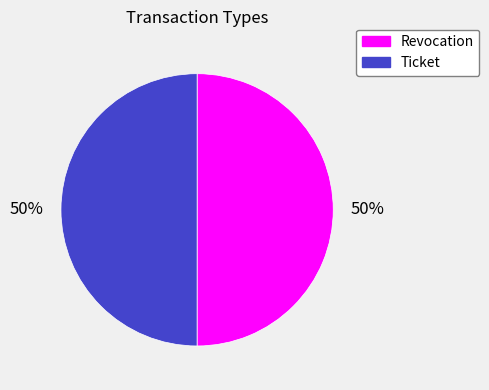

Count the number of slices in the pie.

2